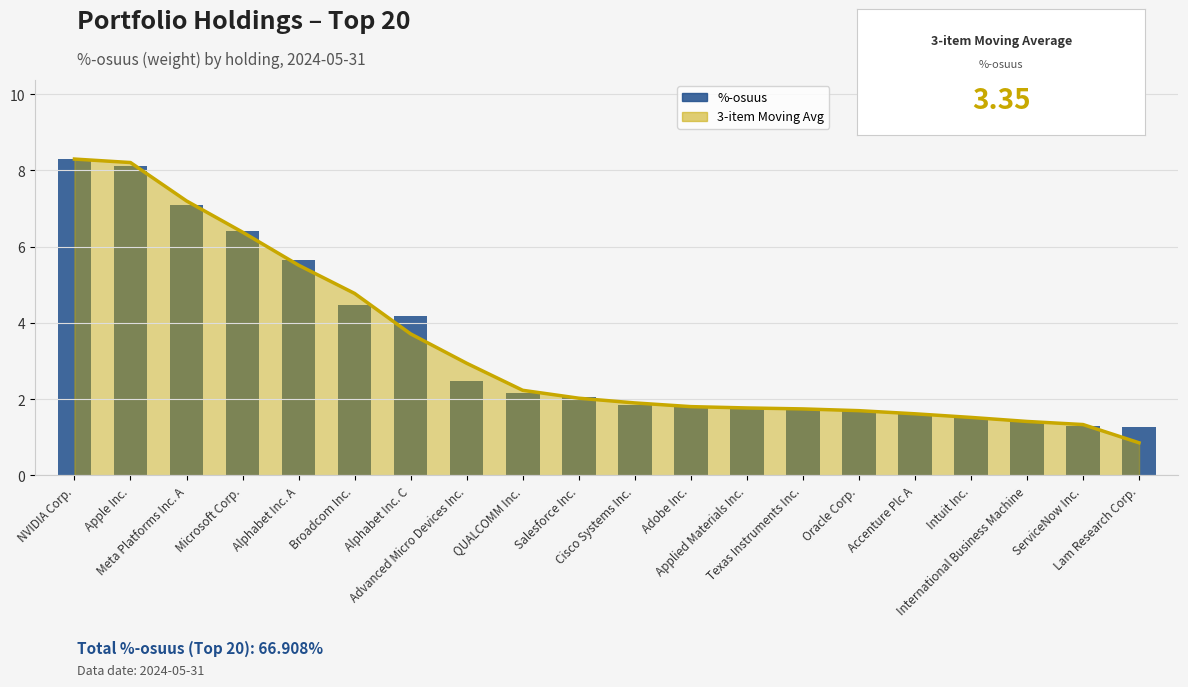

Rank the categories by value from highest to lowest.

NVIDIA Corp., Apple Inc., Meta Platforms Inc. A, Microsoft Corp., Alphabet Inc. A, Broadcom Inc., Alphabet Inc. C, Advanced Micro Devices Inc., QUALCOMM Inc., Salesforce Inc., Cisco Systems Inc., Adobe Inc., Applied Materials Inc., Texas Instruments Inc., Oracle Corp., Accenture Plc A, Intuit Inc., International Business Machine, ServiceNow Inc., Lam Research Corp.